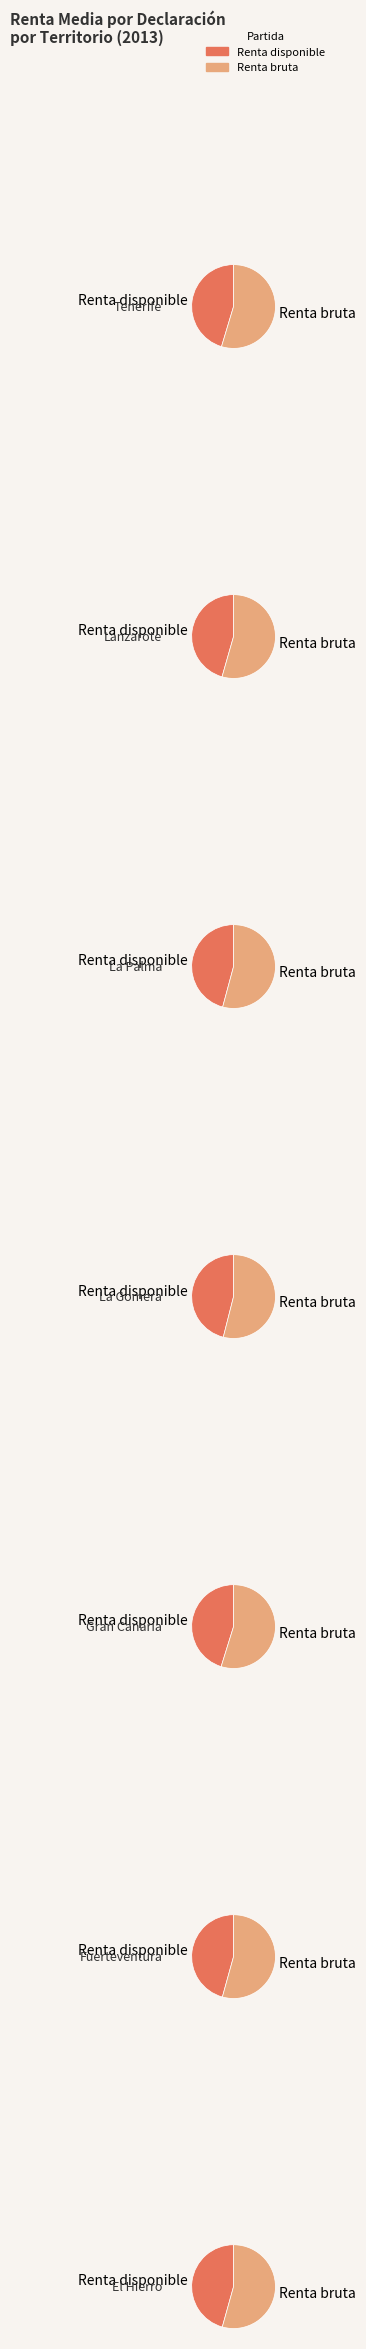

What is the total percentage of La Gomera and Lanzarote?

27.4%